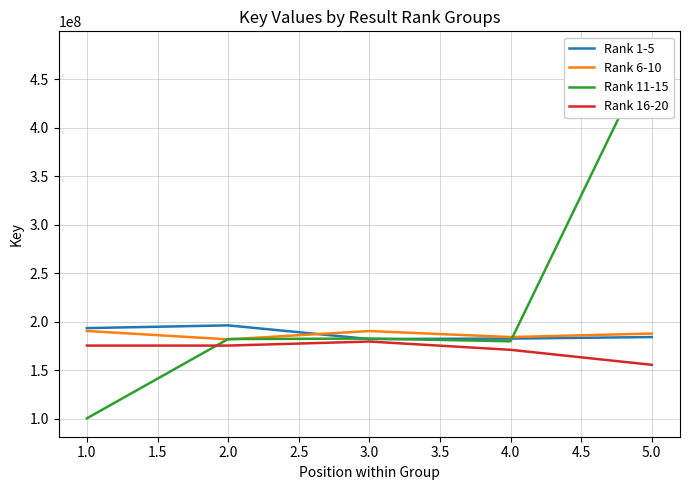

How many values in the Rank 11-15 series exceed 181933720?

2